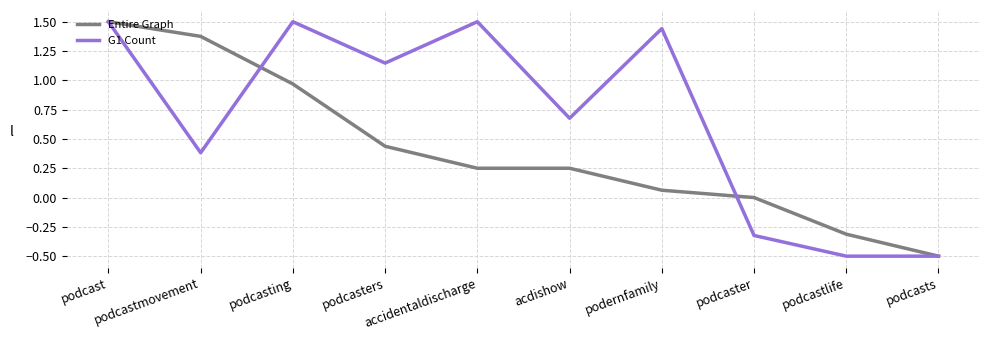

What is the highest value of the G1 Count series?

1.5